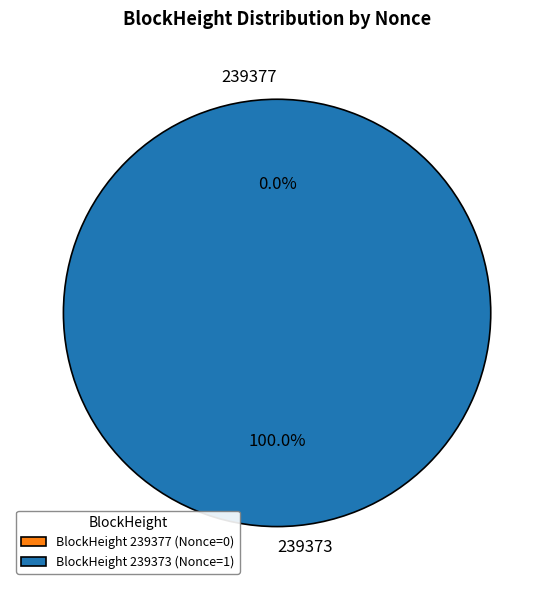

To the nearest percent, what is the average slice percentage?

50%